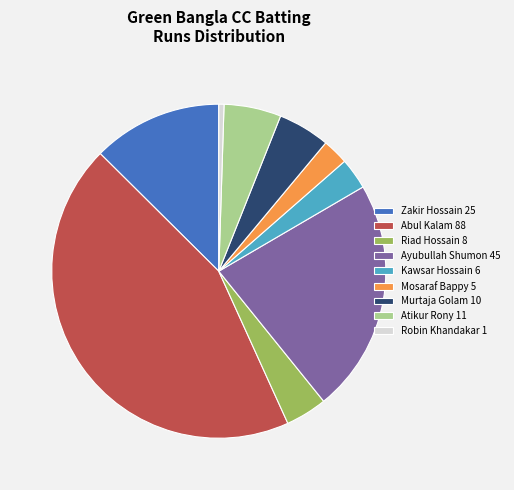

Approximately how many times larger is the value at Mosaraf Bappy 5 compared to Robin Khandakar 1?

5.0